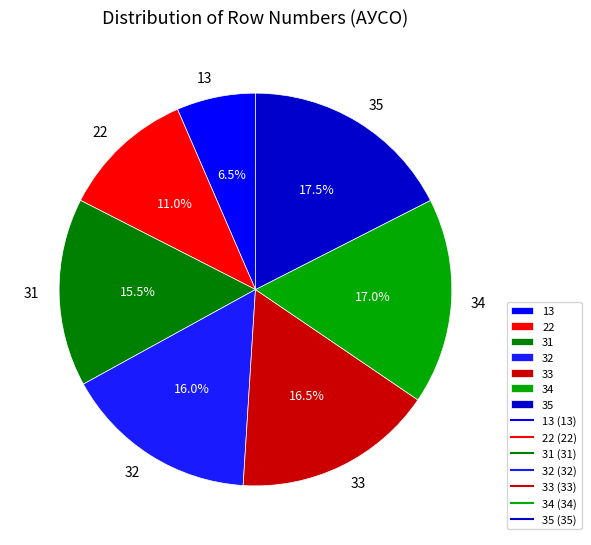

What is the smallest slice in the pie chart?

13